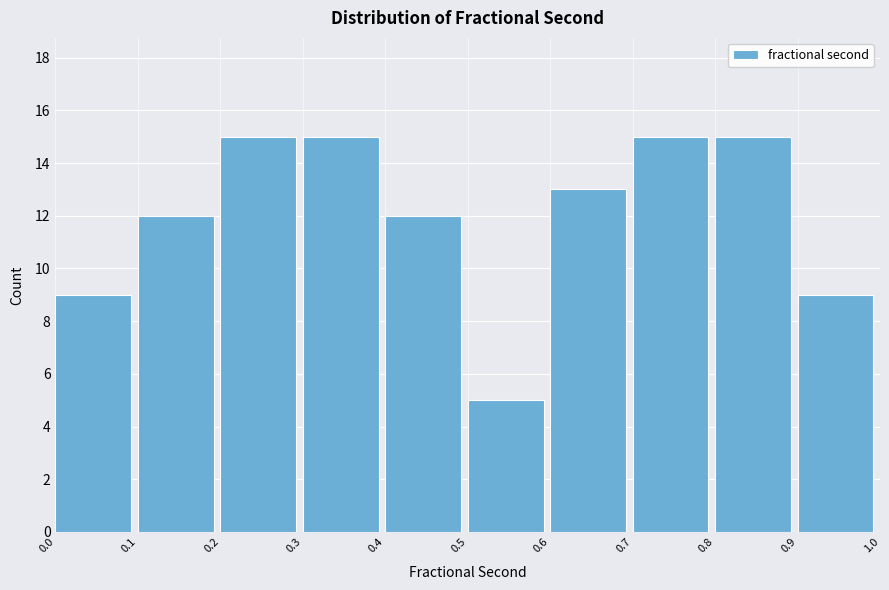

Reading left to right, transcribe this chart: for each bar, give the range it covers on the x-axis and its height. The values are not printed on the chart, so give them approximately, as read against the axis.

0.0 to 0.1: 9
0.1 to 0.2: 12
0.2 to 0.3: 15
0.3 to 0.4: 15
0.4 to 0.5: 12
0.5 to 0.6: 5
0.6 to 0.7: 13
0.7 to 0.8: 15
0.8 to 0.9: 15
0.9 to 1.0: 9